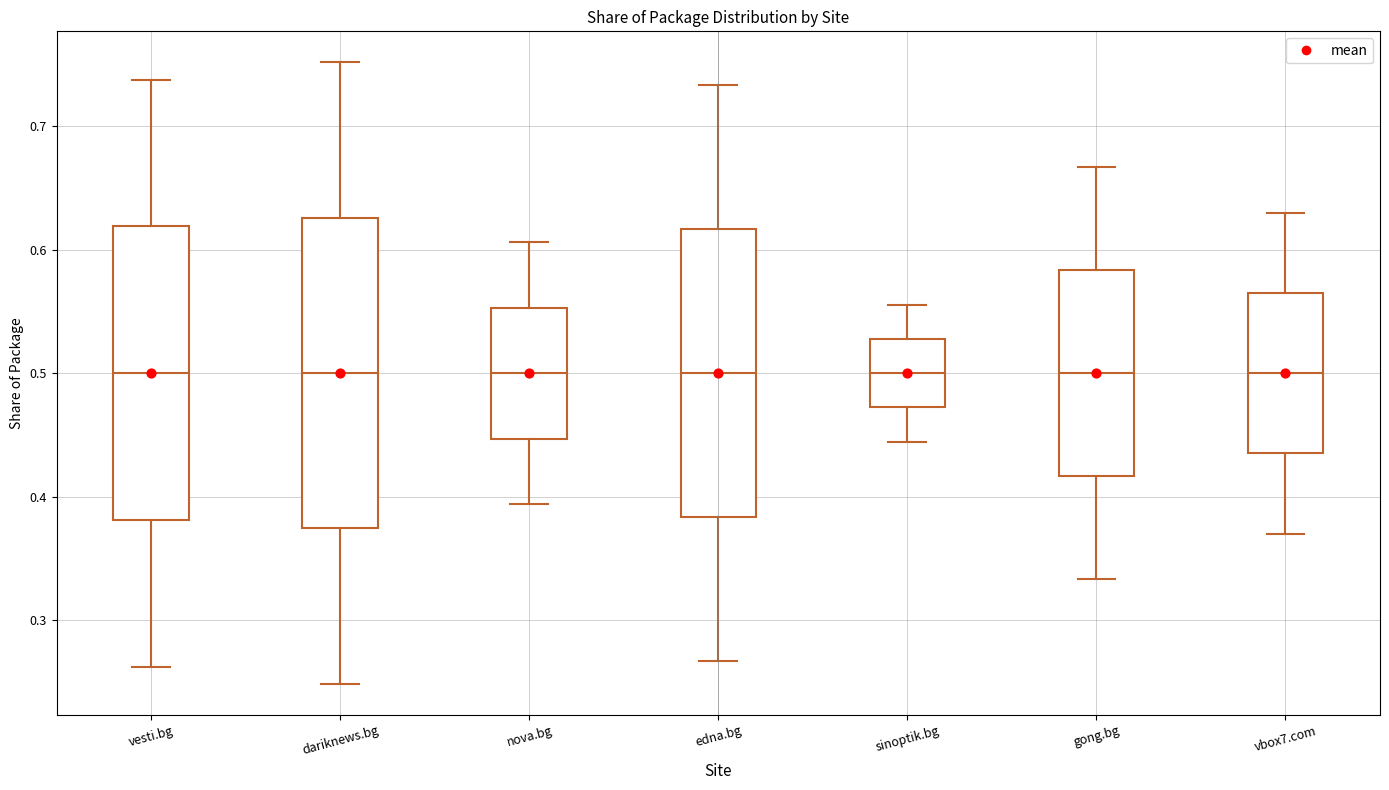

Reading left to right, read every box against the y-axis: the position of its median line, the range the box covers, and the ends of its whiskers. The values are not printed on the chart, so give them approximately, as read against the axis.

vesti.bg: median 0.50, box 0.38 to 0.62, whiskers 0.26 to 0.74
dariknews.bg: median 0.50, box 0.37 to 0.63, whiskers 0.25 to 0.75
nova.bg: median 0.50, box 0.45 to 0.55, whiskers 0.39 to 0.61
edna.bg: median 0.50, box 0.38 to 0.62, whiskers 0.27 to 0.73
sinoptik.bg: median 0.50, box 0.47 to 0.53, whiskers 0.44 to 0.56
gong.bg: median 0.50, box 0.42 to 0.58, whiskers 0.33 to 0.67
vbox7.com: median 0.50, box 0.44 to 0.56, whiskers 0.37 to 0.63